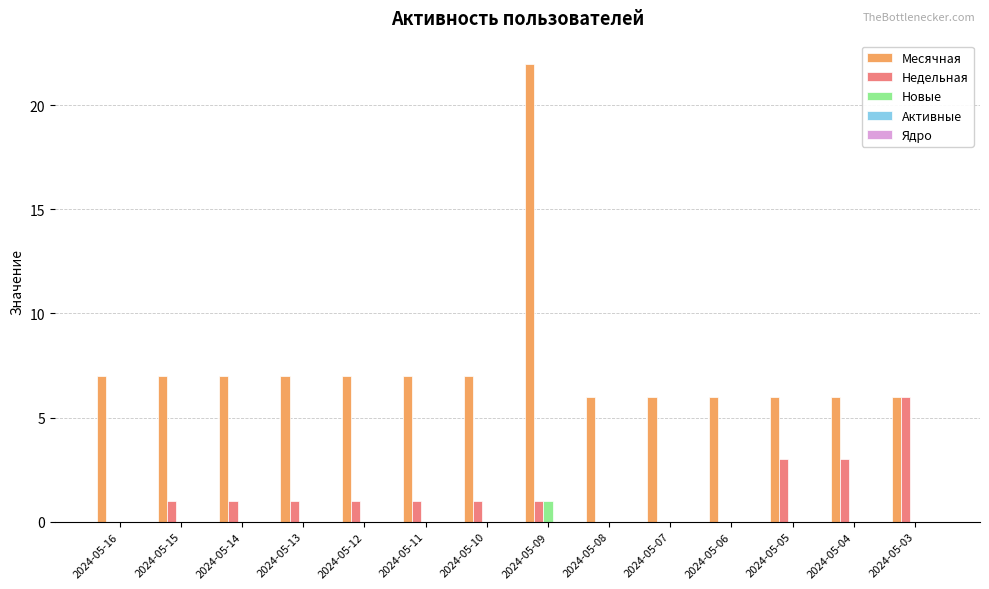

Count the number of data series in this chart.

3